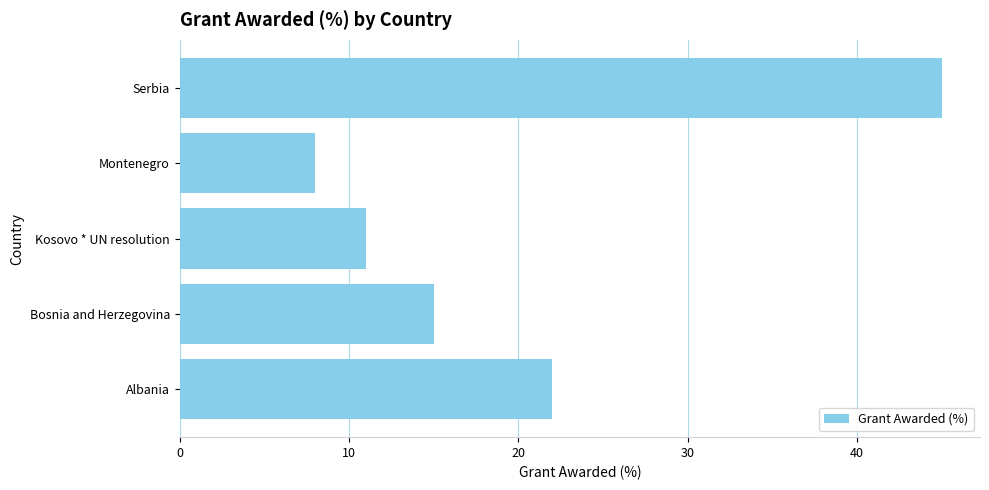

Rank the categories by value from lowest to highest.

Montenegro, Kosovo * UN resolution, Bosnia and Herzegovina, Albania, Serbia